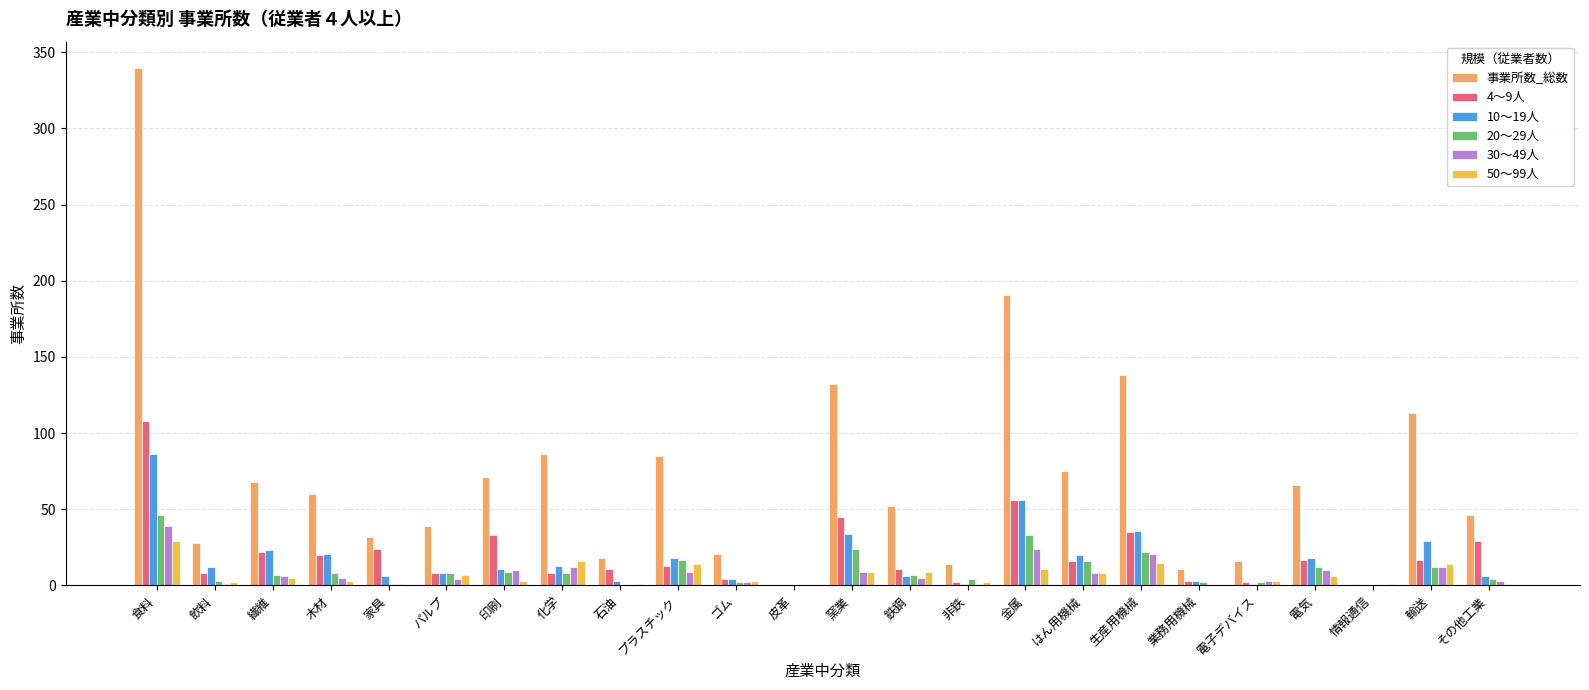

Is the value of 事業所数_総数 at はん用機械 greater than the value of 30～49人 at 印刷?

Yes